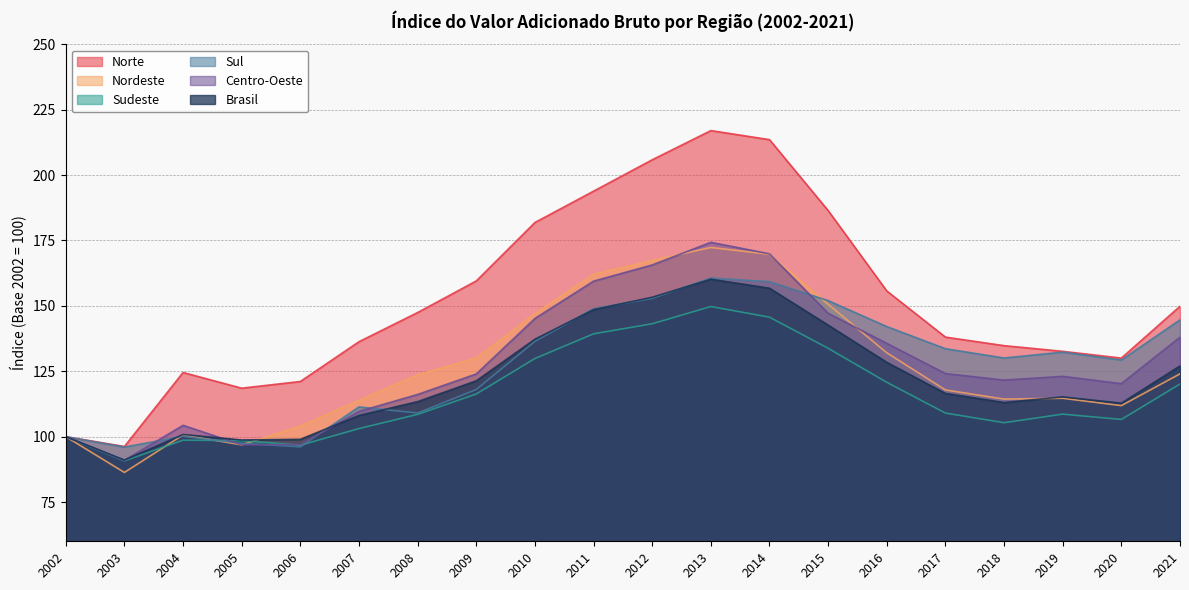

How many lines are shown in the chart?

6